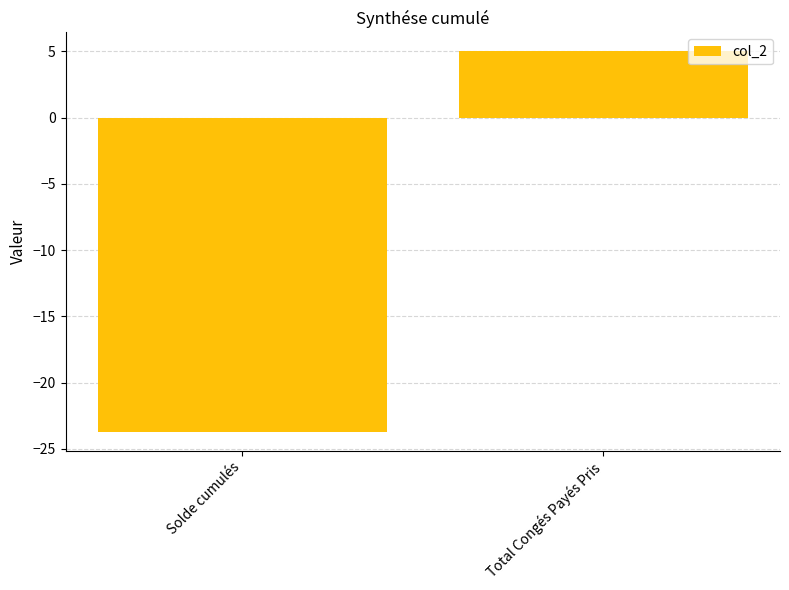

Which label corresponds to the smallest value in the chart?

Solde cumulés